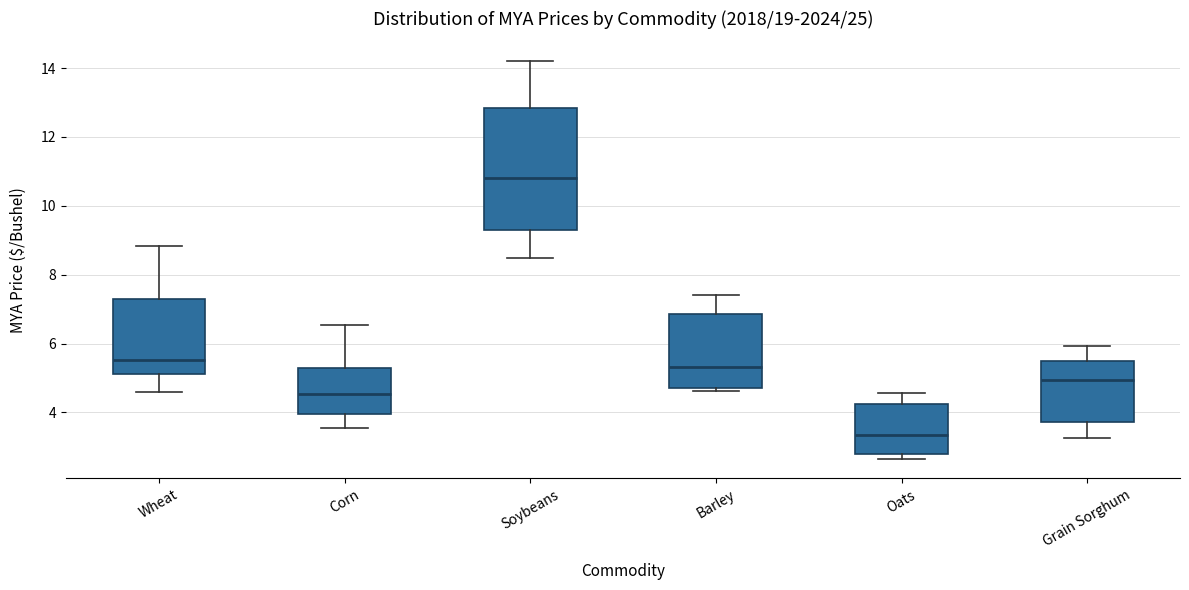

Which box's median line is the lowest?

Oats